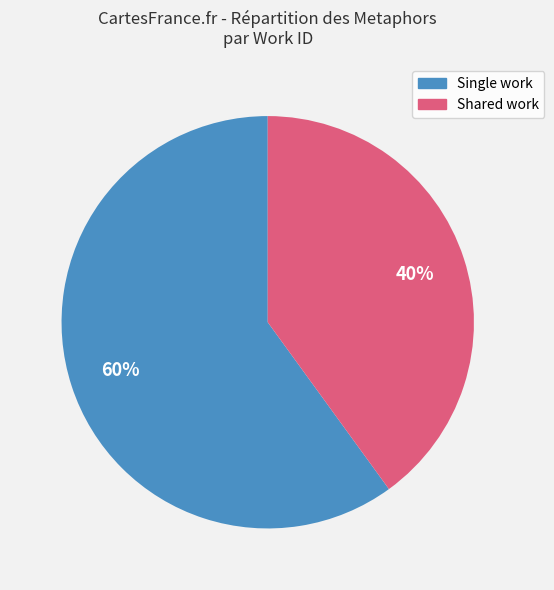

Is there any slice that represents more than half of the pie?

Yes